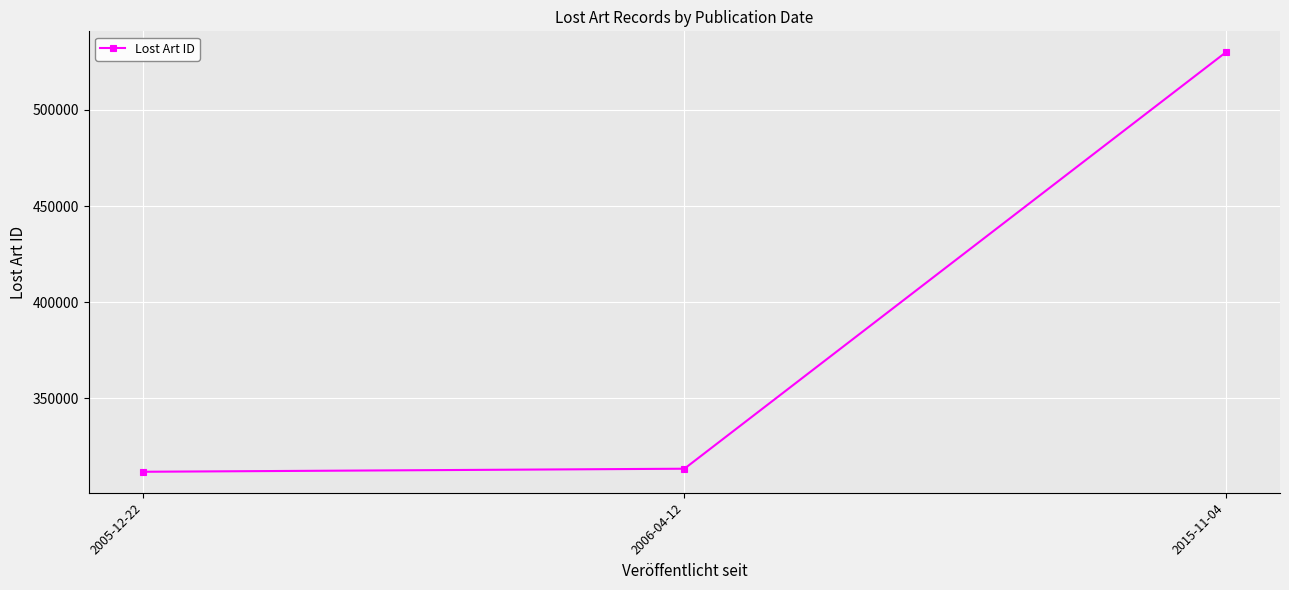

Does the chart have visible grid lines?

Yes